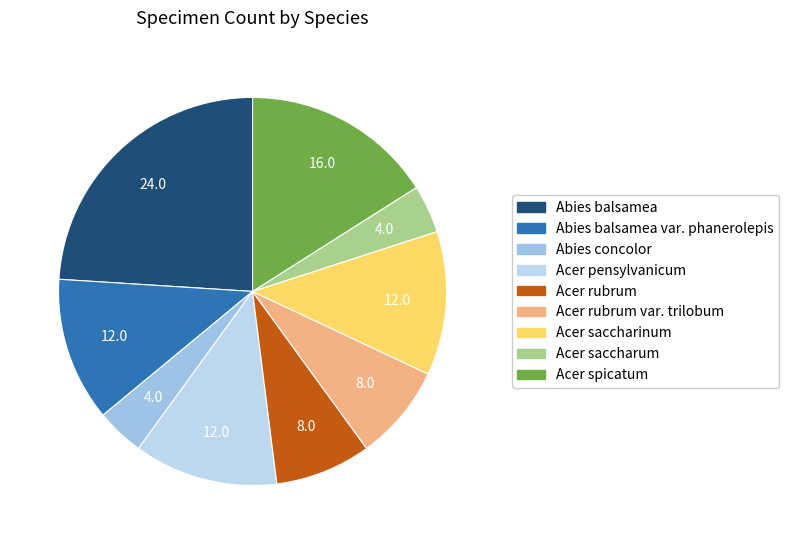

Is it true that Abies balsamea is 30% of the pie?

False